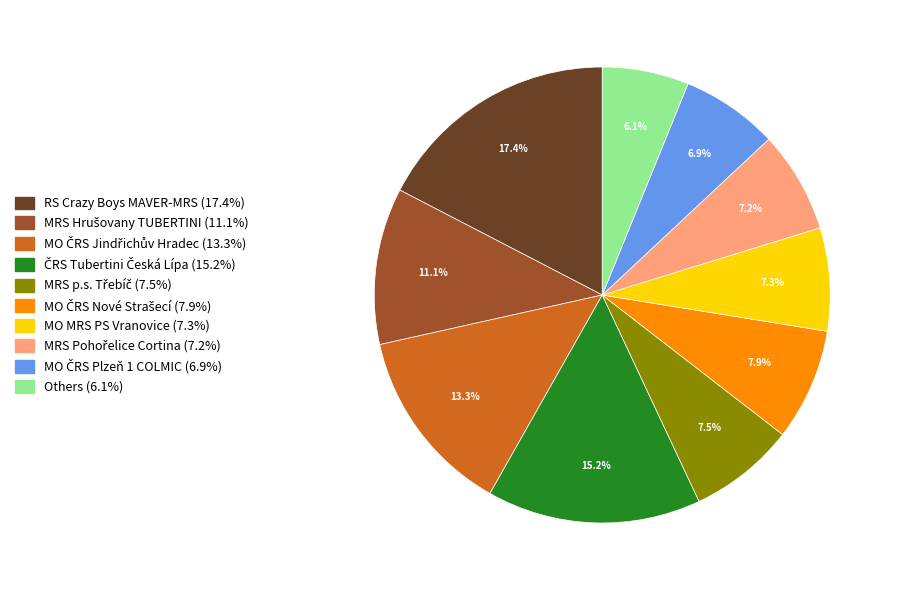

Does any single category account for the majority?

No